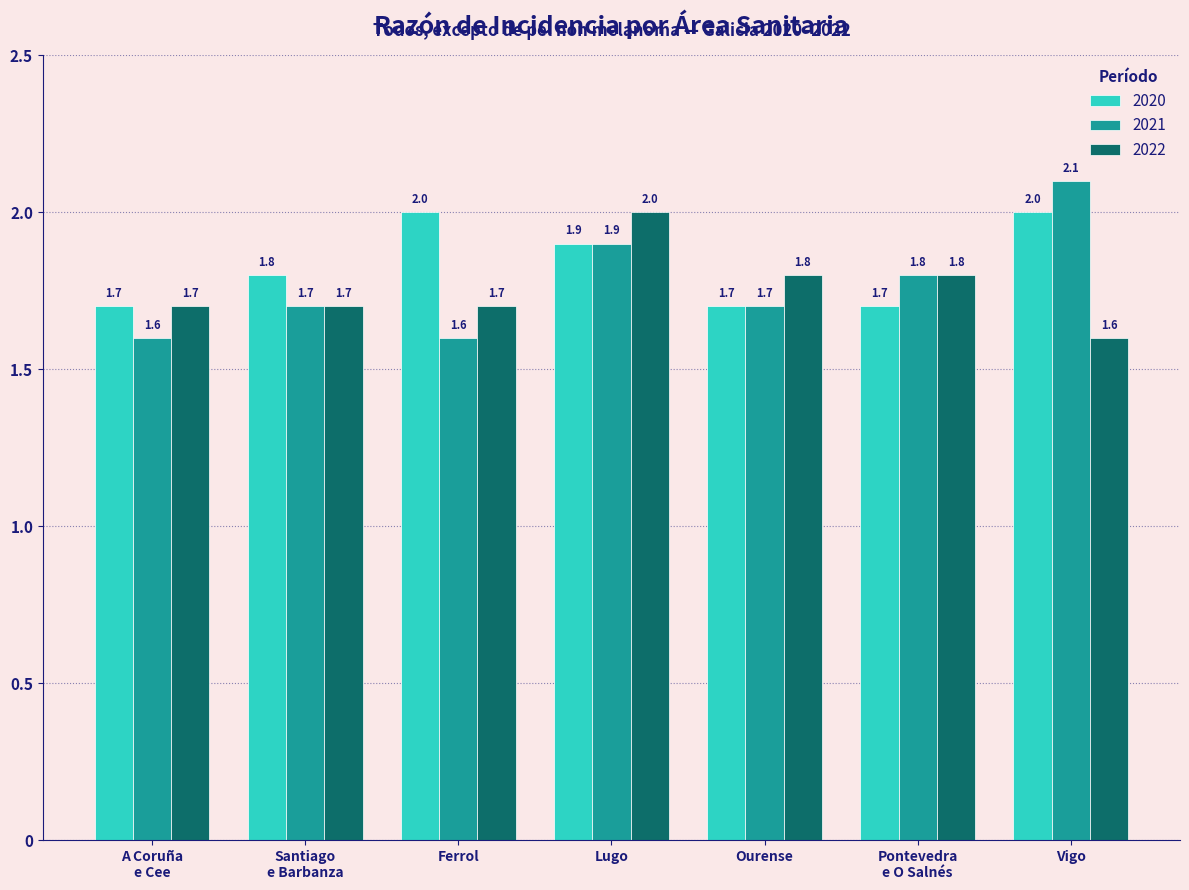

Reading right to left, what are all the values shown in this chart?

2020: 2.0	1.7	1.7	1.9	2.0	1.8	1.7
2021: 2.1	1.8	1.7	1.9	1.6	1.7	1.6
2022: 1.6	1.8	1.8	2.0	1.7	1.7	1.7